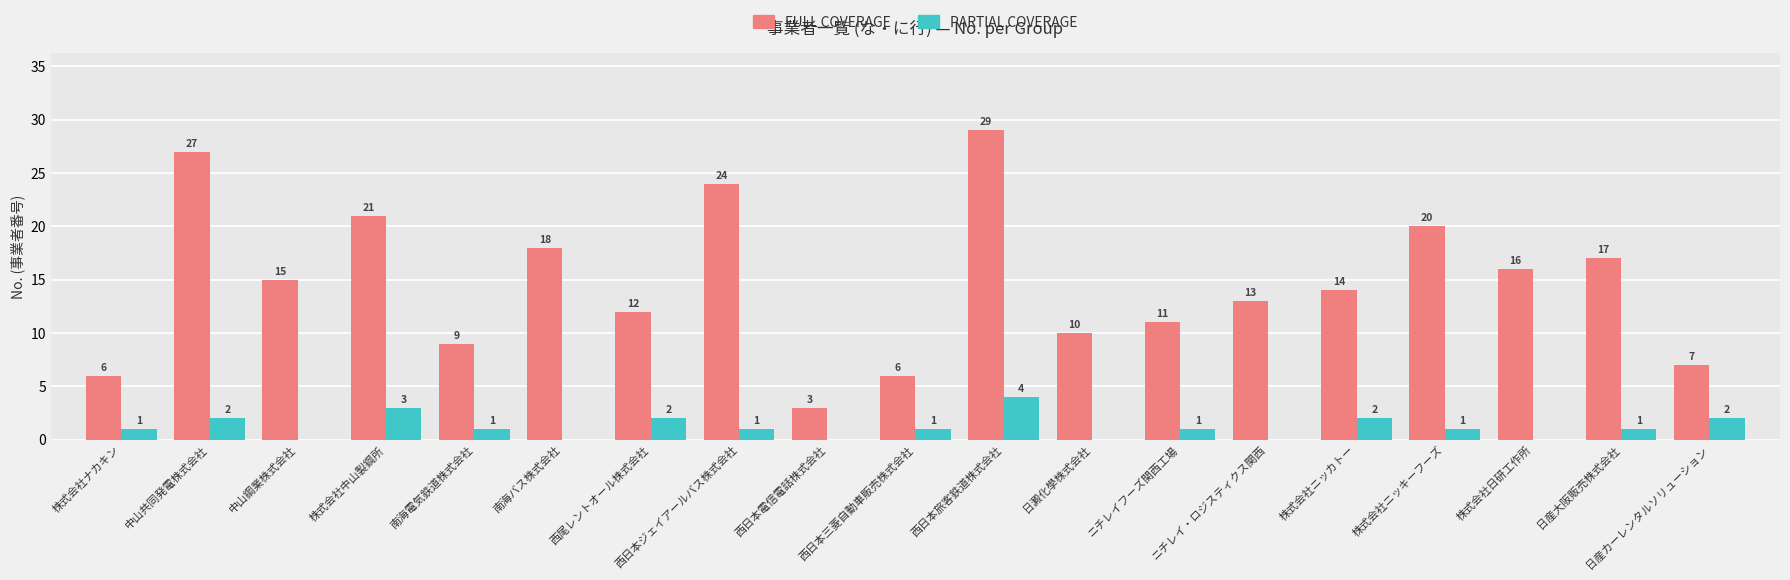

What are all the series names shown in the legend?

FULL COVERAGE, PARTIAL COVERAGE